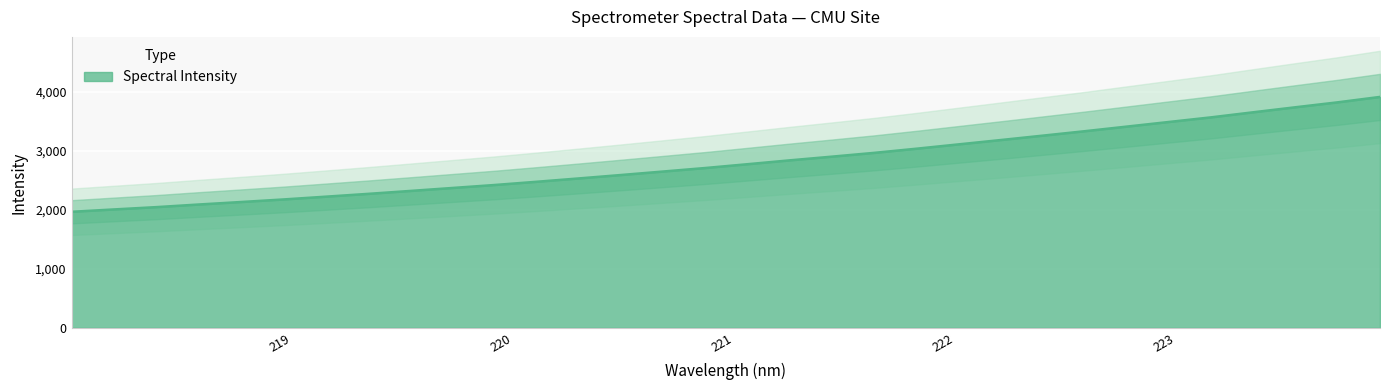

Is it true that the value at 219.0156 is 2174.6?

True